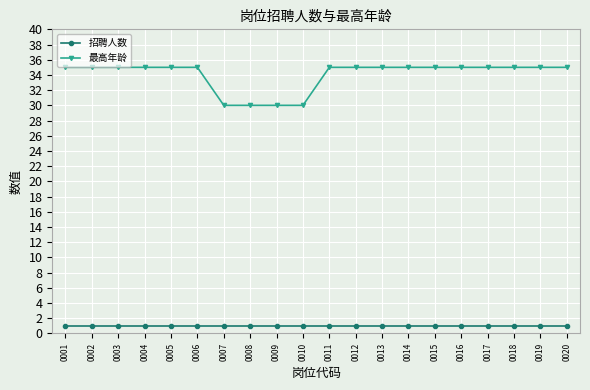

What is the difference between the highest and lowest values at 0002?

34